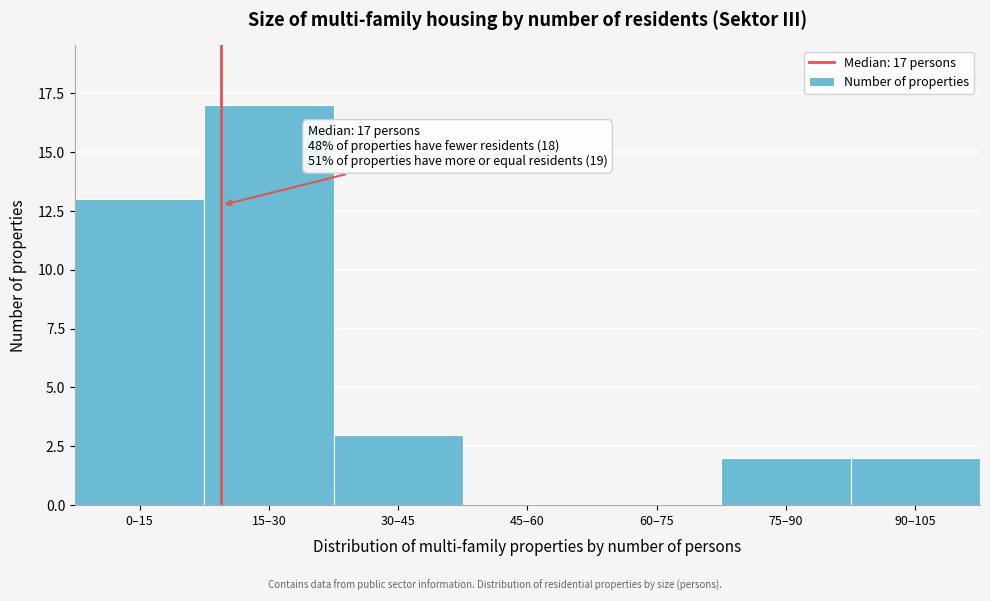

Reading left to right, extract all data points from this chart.

0–15=13	15–30=17	30–45=3	45–60=0	60–75=0	75–90=2	90–105=2